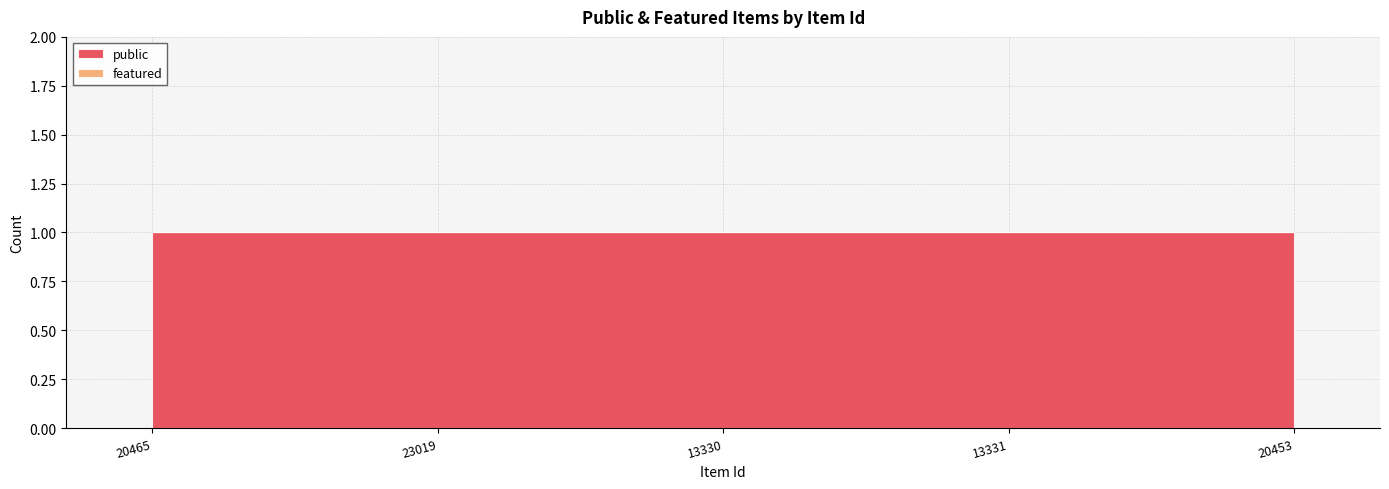

Rank the categories by featured value from highest to lowest.

20465, 23019, 13330, 13331, 20453